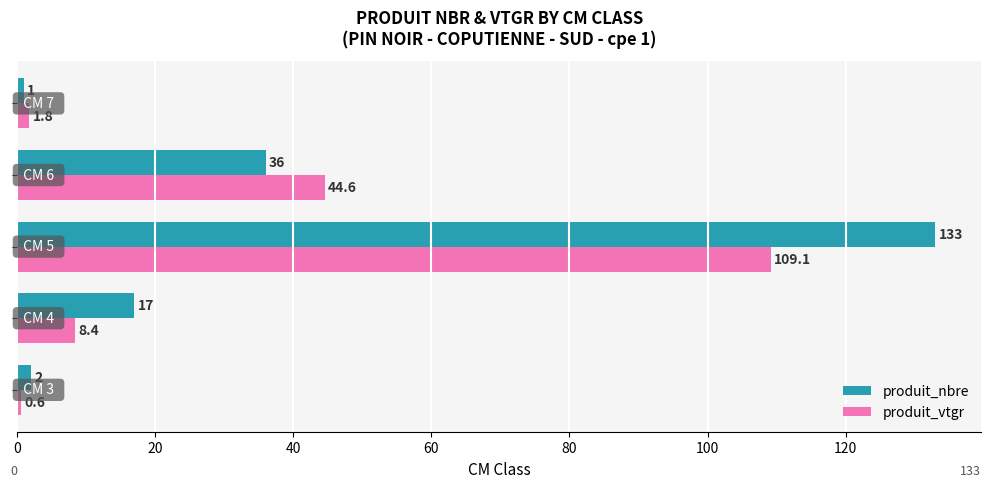

List the series in order of their peak value, lowest first.

produit_vtgr, produit_nbre